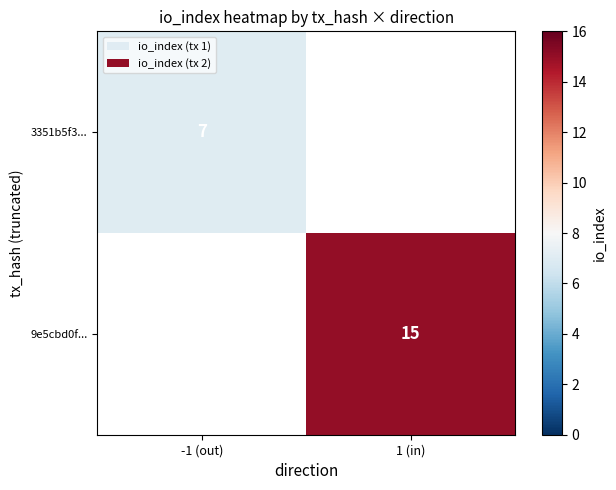

True or false: 3351b5f3... has a value of 7 at -1 (out).

True